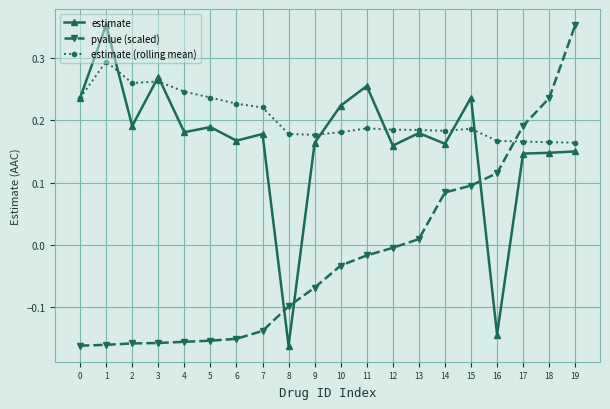

What are all the series names shown in the legend?

estimate, pvalue (scaled), estimate (rolling mean)